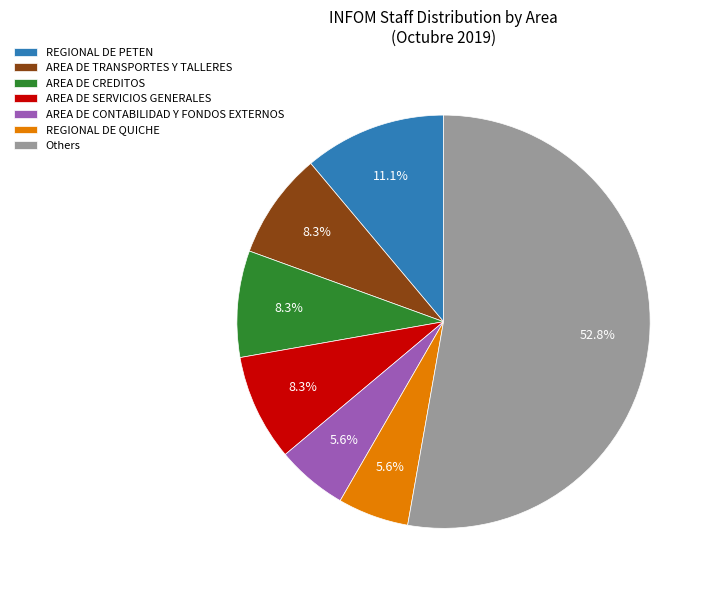

Does any single category account for the majority?

Yes